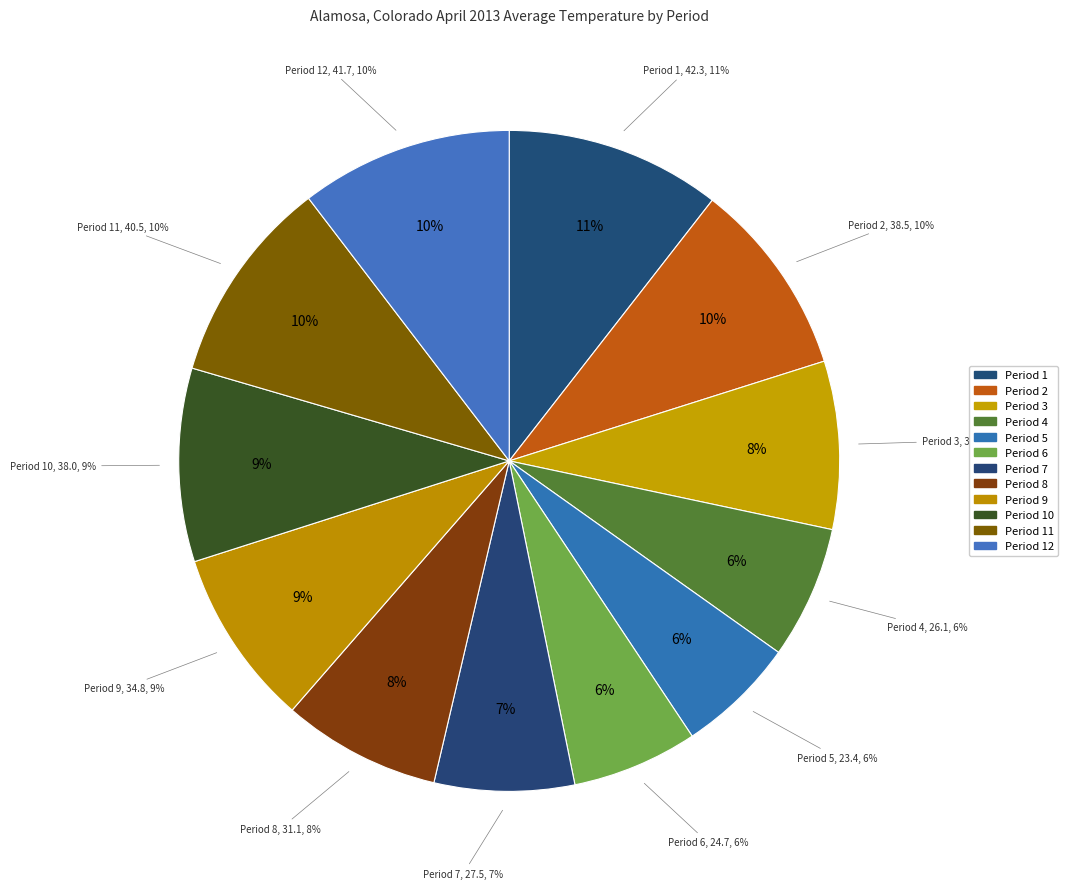

Rank the categories by value from lowest to highest.

Period 5, Period 6, Period 4, Period 7, Period 8, Period 3, Period 9, Period 10, Period 2, Period 11, Period 12, Period 1